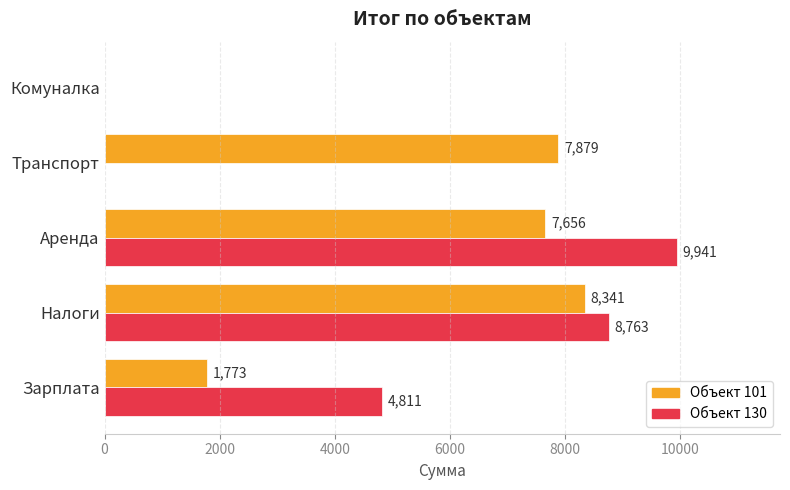

At which label is Объект 101 closest to 4170?

Зарплата